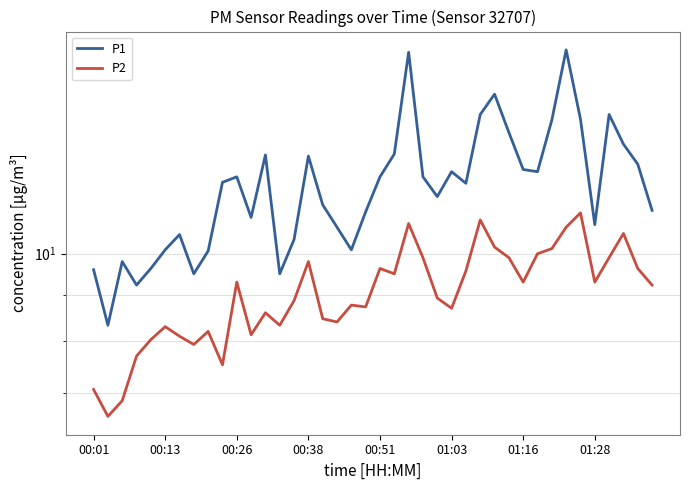

True or false: P2 has a value of 8.9 at 24.

True